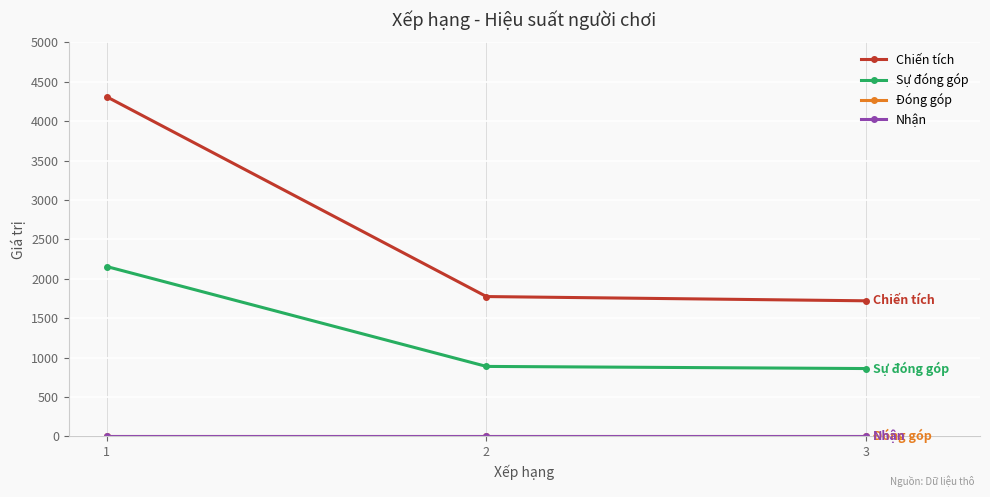

What is the average value of the Sự đóng góp series?

1301